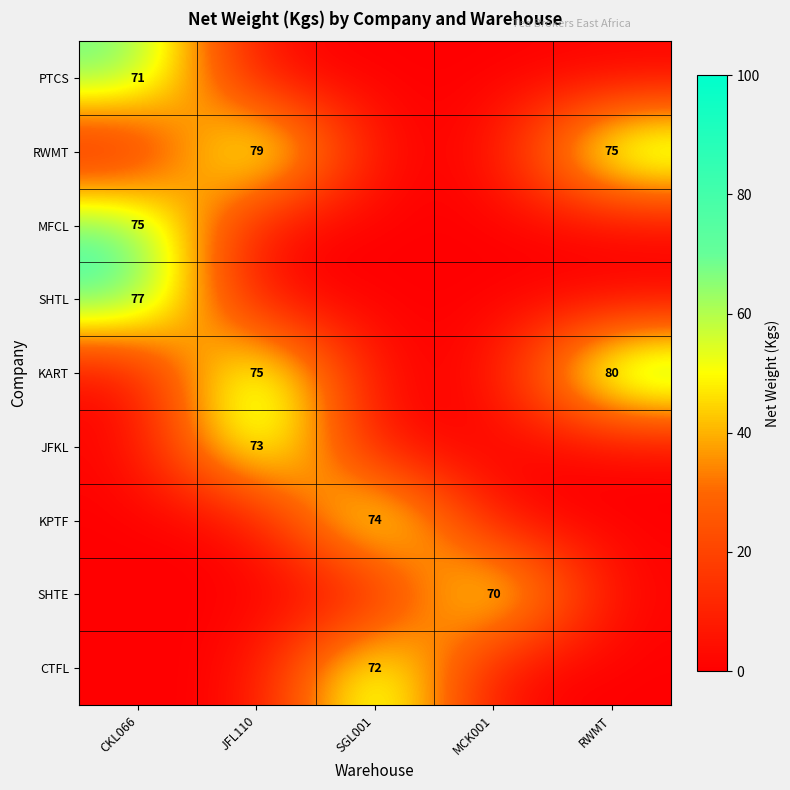

What is the total value across all series at JFL110?

227